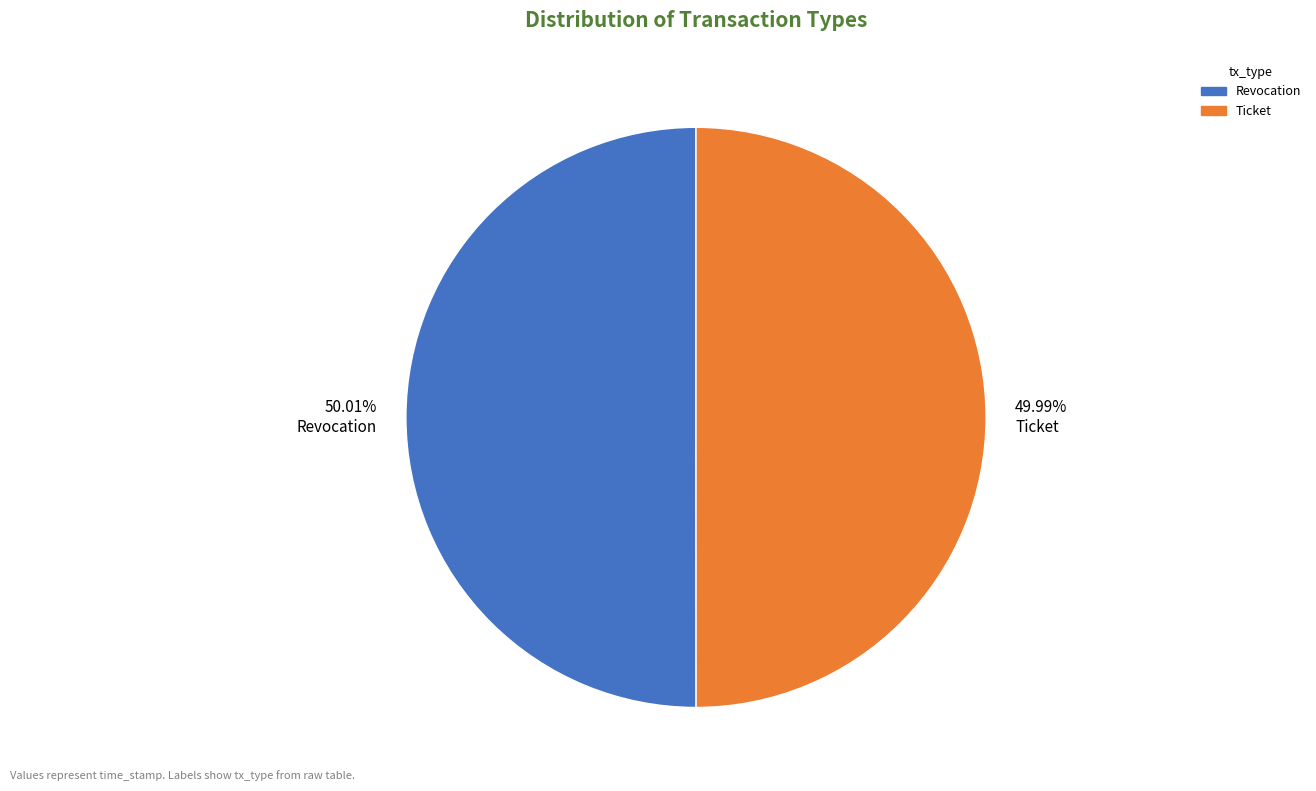

Does any single category account for the majority?

Yes